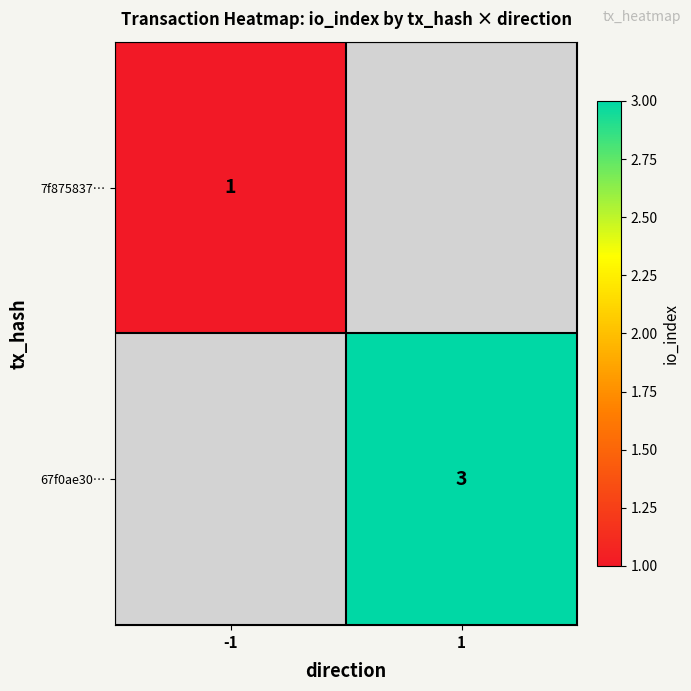

The value of 67f0ae30… at 1 is 5. True or false?

False